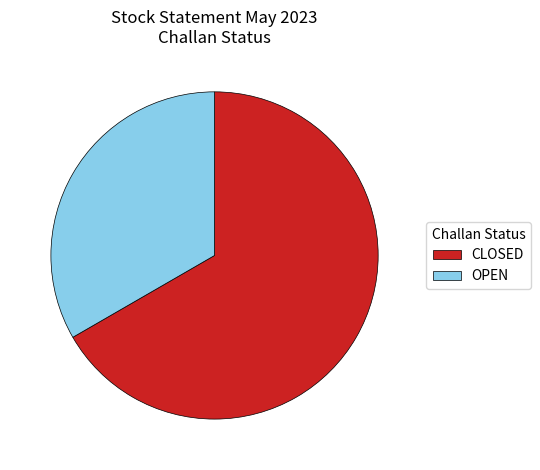

Is it true that OPEN is 25% of the pie?

False